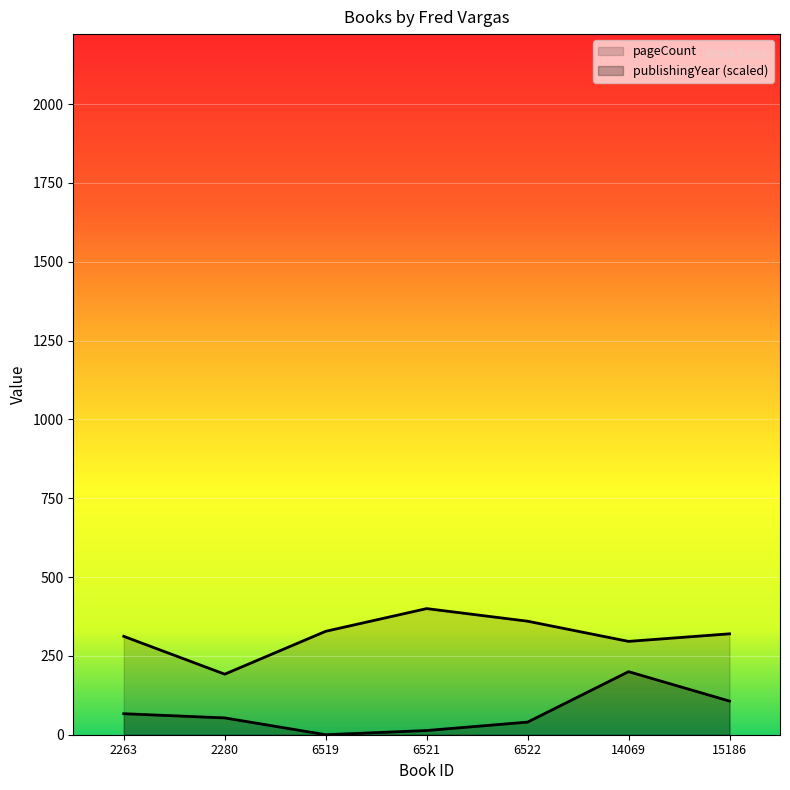

At 15186, list the series in order from largest to smallest.

pageCount, publishingYear